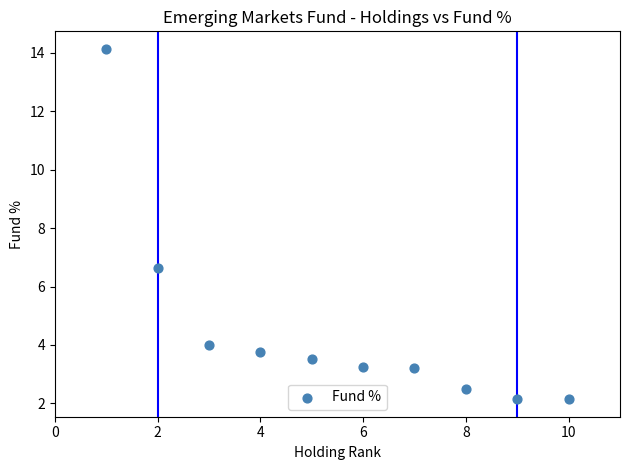

What Y value in the scatter plot is closest to 8?

6.6